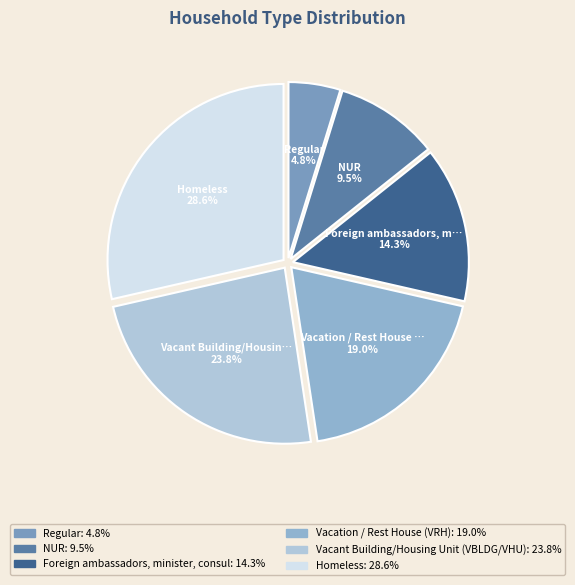

How many slices are in this pie chart?

6